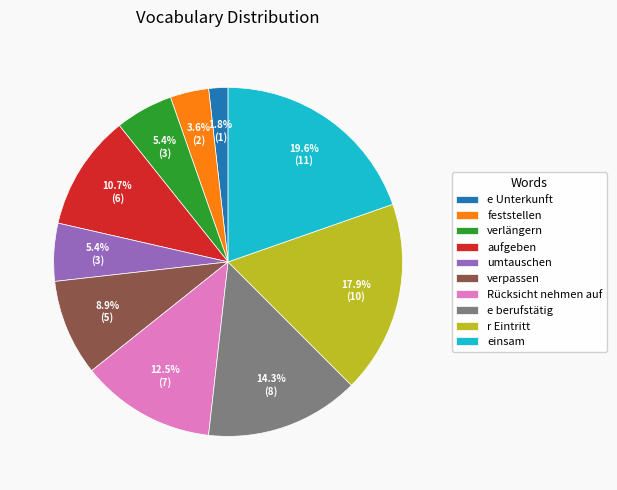

How many segments does this pie chart have?

10